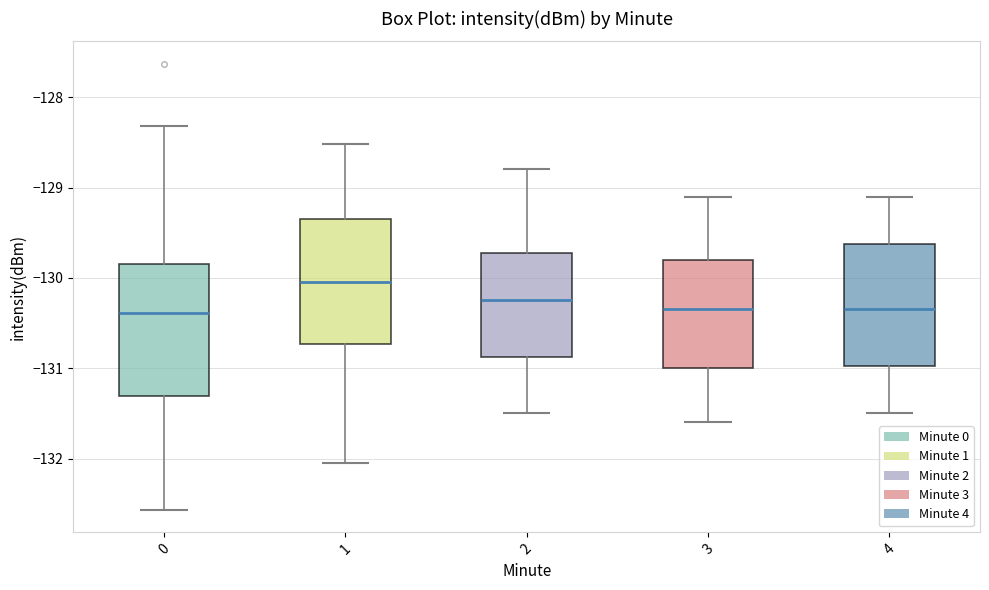

Reading left to right, transcribe this box plot: for each box, give where its median line is, the range the box spans, and where its two whiskers end, as read against the y-axis. The values are not printed on the chart, so give them approximately, as read against the axis.

0: median -130.4, box -131.3 to -129.8, whiskers -132.6 to -128.3
1: median -130.1, box -130.7 to -129.3, whiskers -132.0 to -128.5
2: median -130.2, box -130.9 to -129.7, whiskers -131.5 to -128.8
3: median -130.3, box -131.0 to -129.8, whiskers -131.6 to -129.1
4: median -130.3, box -131.0 to -129.6, whiskers -131.5 to -129.1